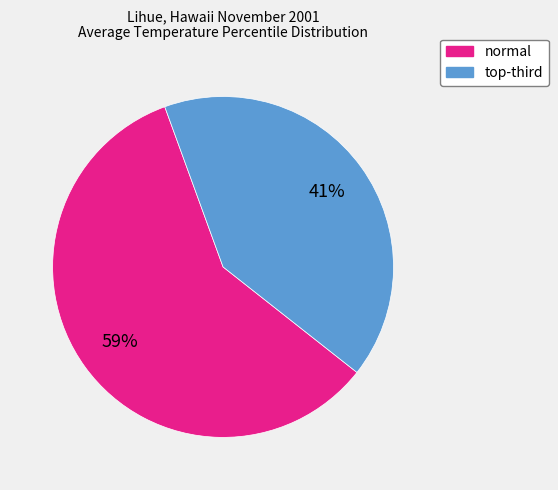

Which slice is the largest?

normal